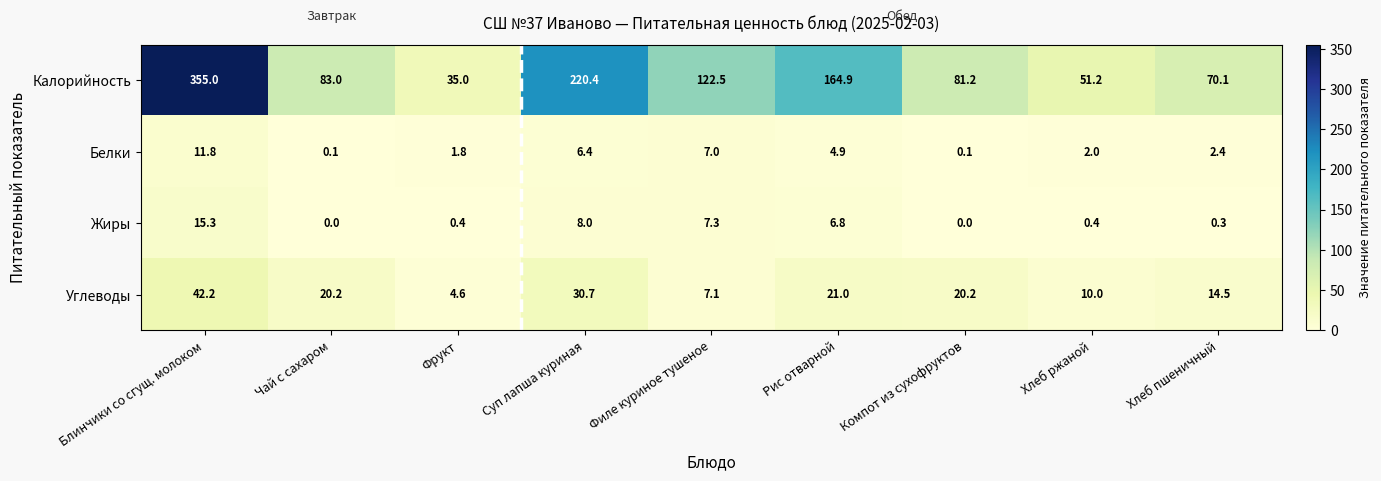

Which series has the largest range (max minus min)?

Калорийность